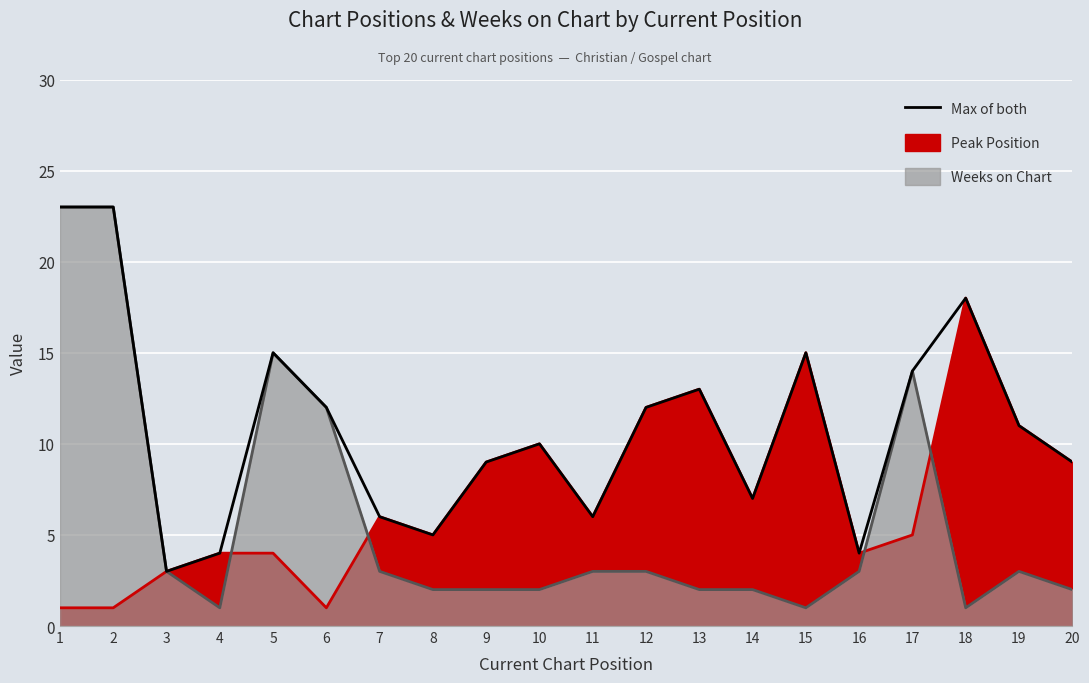

Reading left to right, transcribe all the data shown in this chart.

1=23	2=23	3=3	4=4	5=15	6=12	7=6	8=5	9=9	10=10	11=6	12=12	13=13	14=7	15=15	16=4	17=14	18=18	19=11	20=9